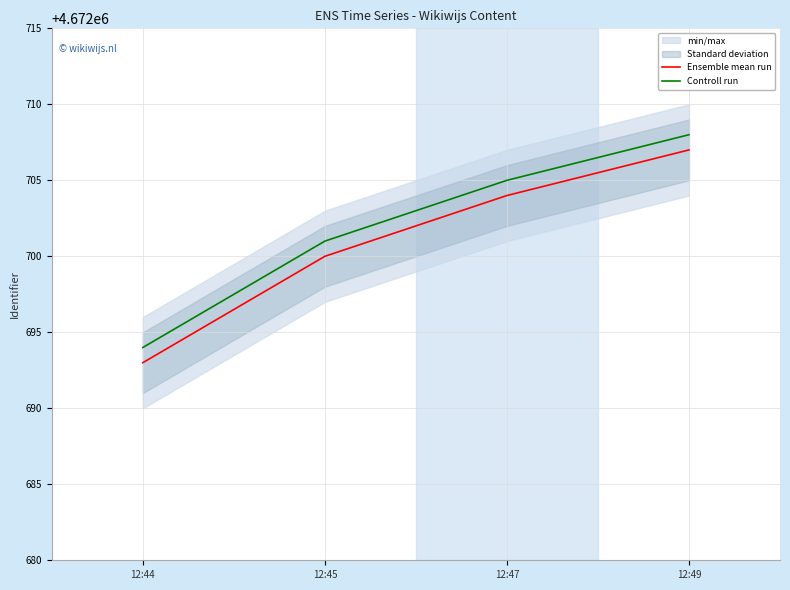

What is the sum of the Ensemble mean run values at 12:49 and 12:44?

9345400